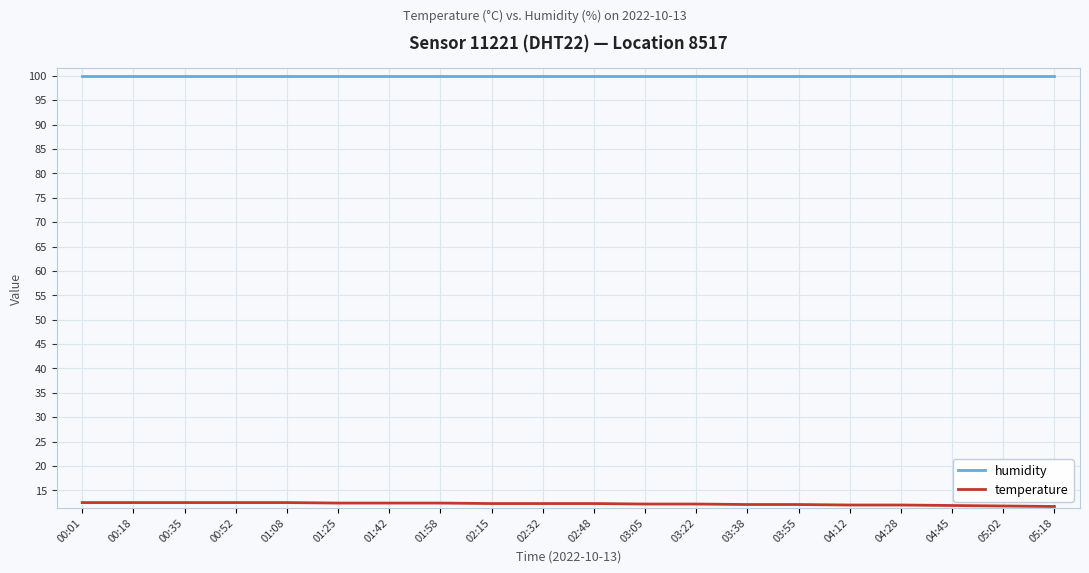

True or false: humidity and temperature intersect in this chart.

False